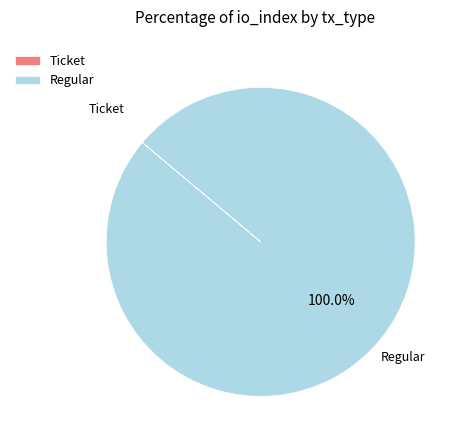

What is the majority slice?

Regular